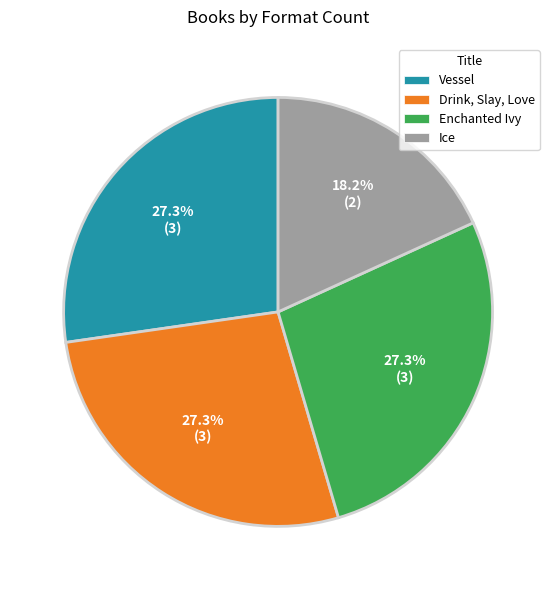

How many segments does this pie chart have?

4